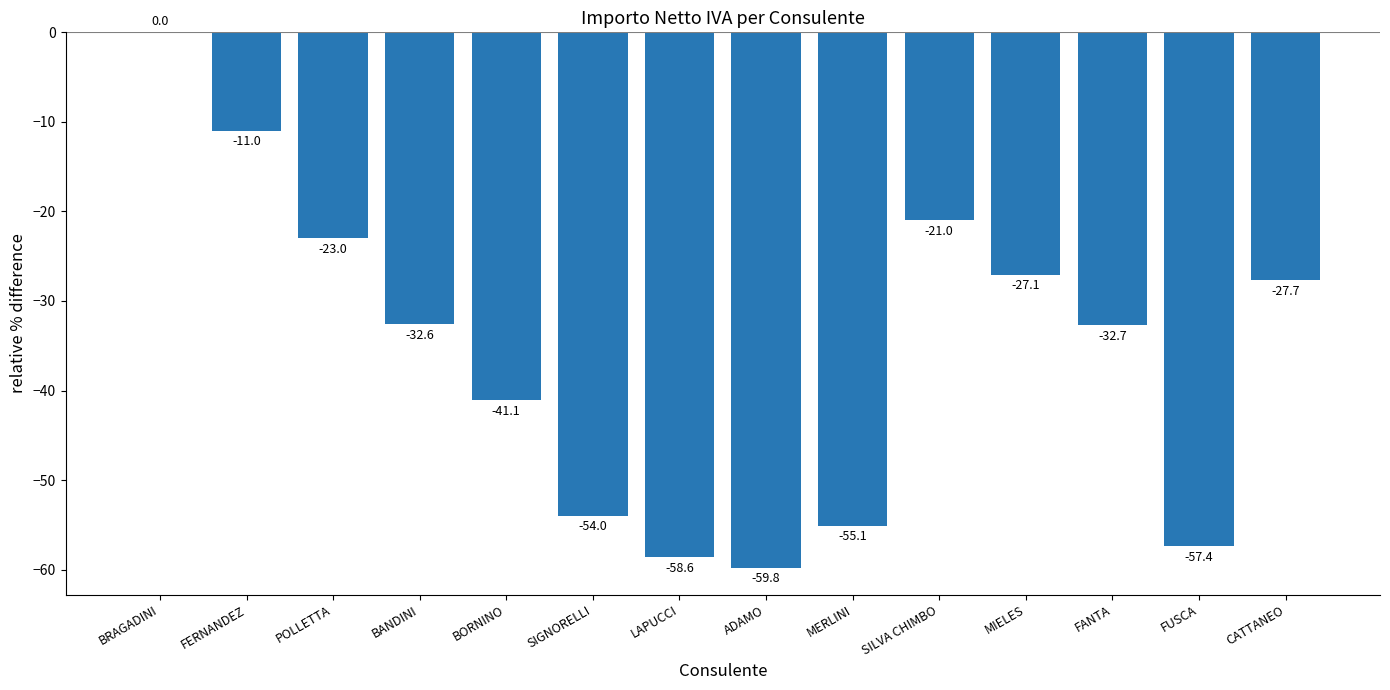

The value at LAPUCCI is -23.0. True or false?

False